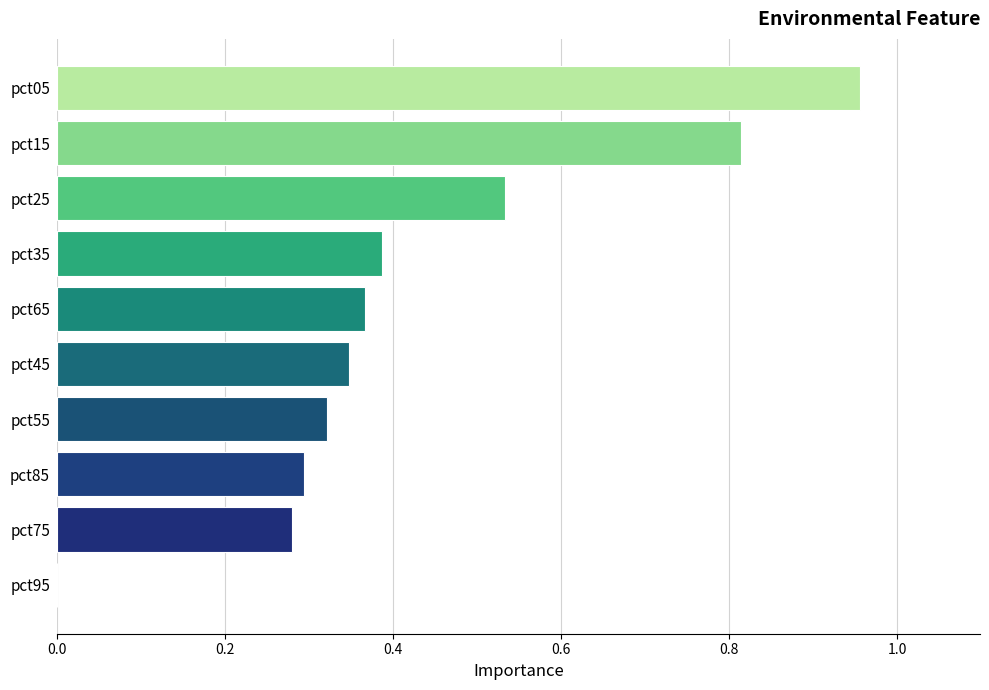

Are the bars horizontal?

Yes